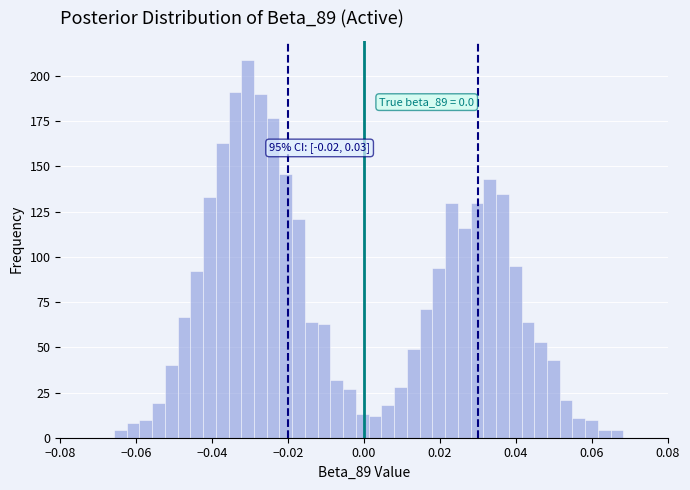

Around what value on the x-axis is the tallest bar? Give the approximate position of its centre, as read against the axis.

-0.030